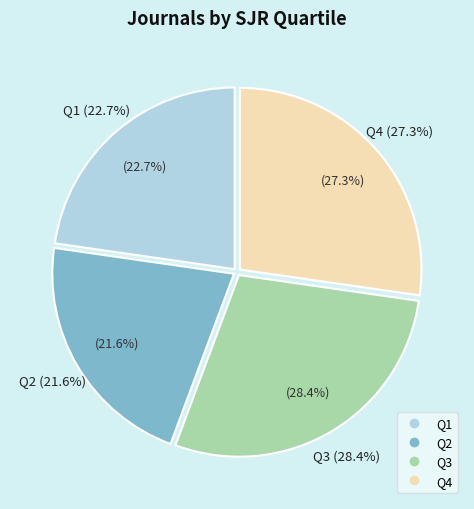

Does Q4 account for over 50% of the chart?

No